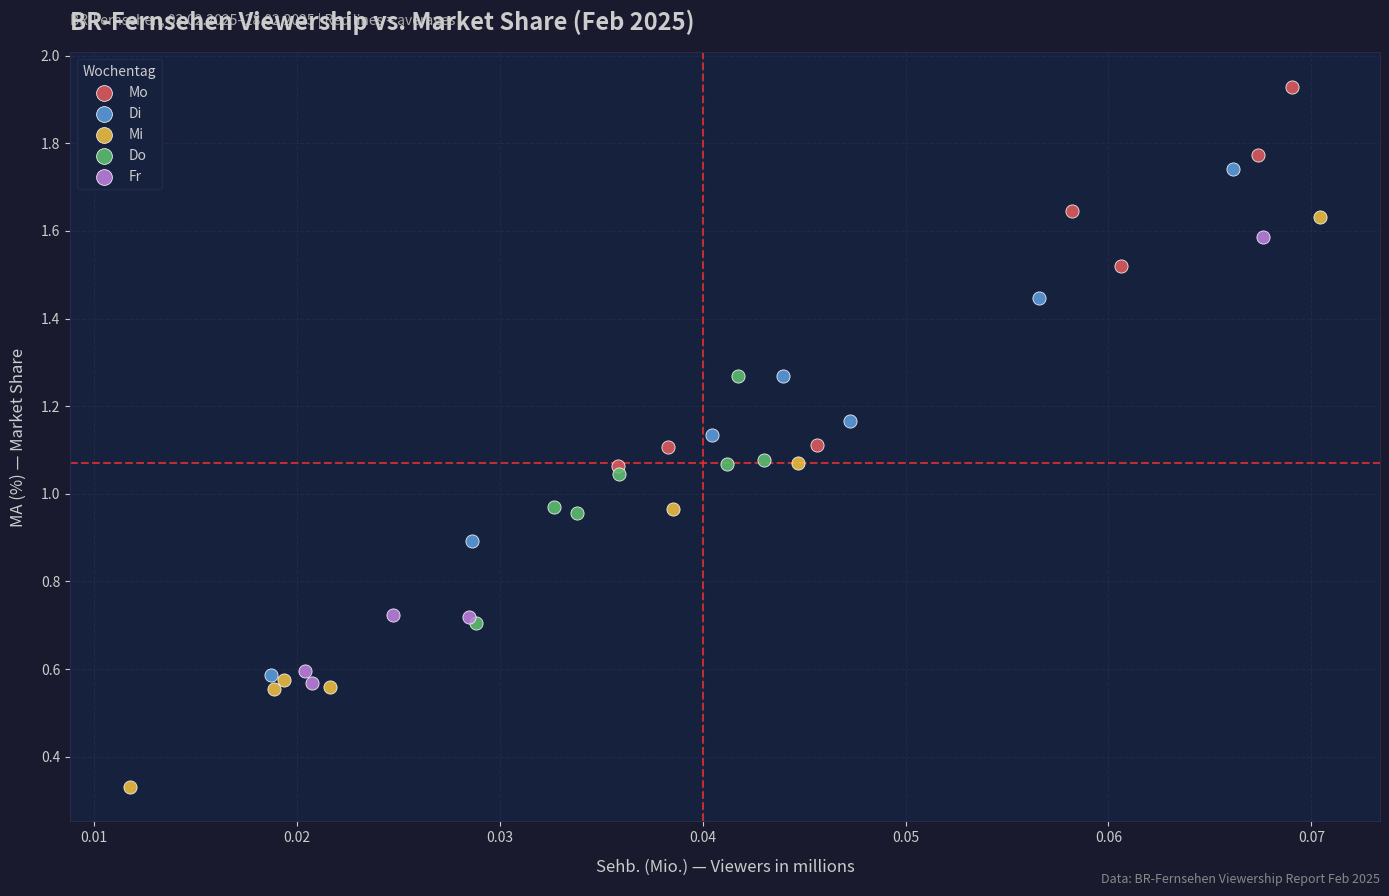

Which series reaches the maximum Y coordinate?

Mo